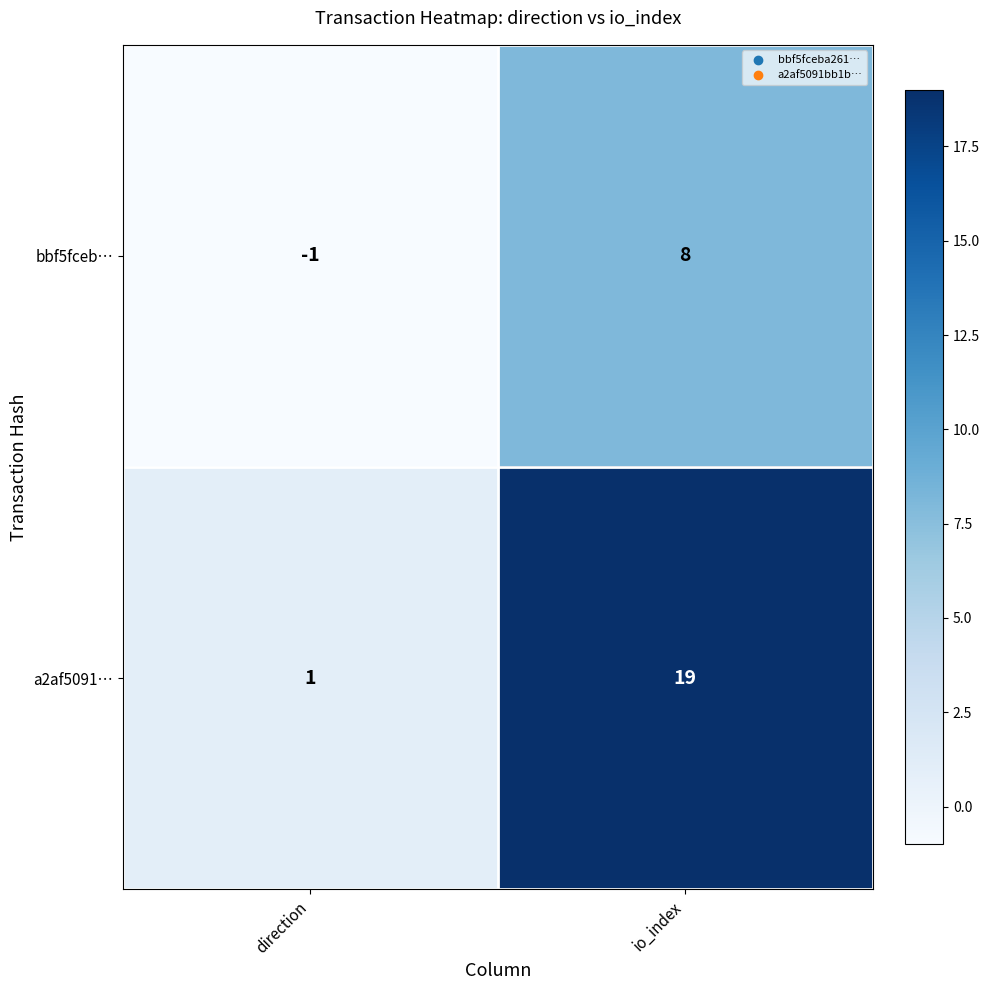

Which series has the largest total across all categories?

a2af5091…